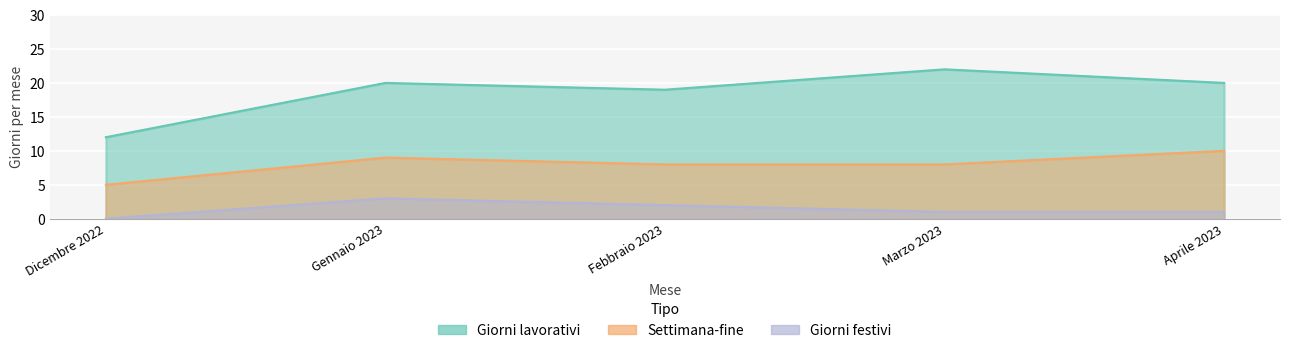

True or false: Giorni festivi and Settimana-fine cross at least once.

False